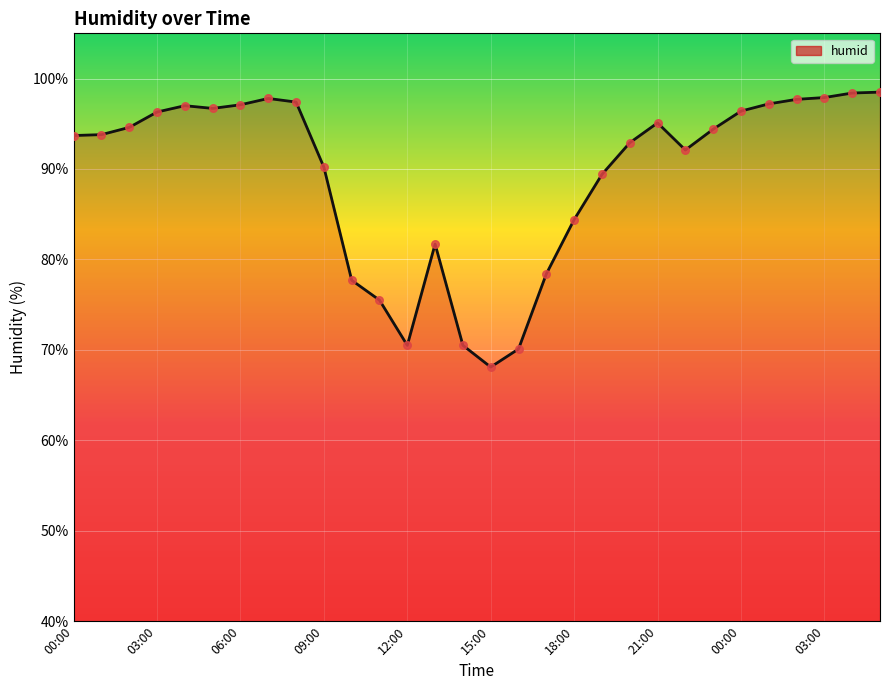

What is the difference between the maximum and minimum values?

30.4